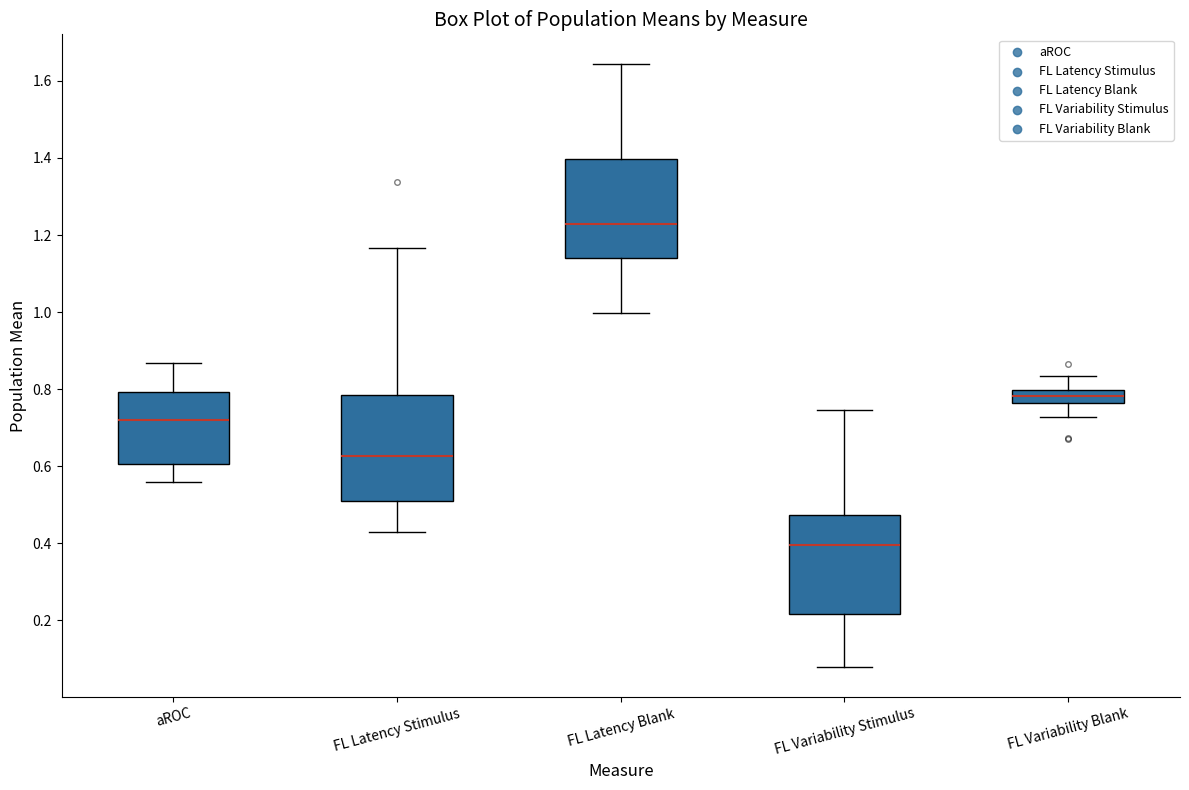

Which box has the highest median line?

FL Latency Blank